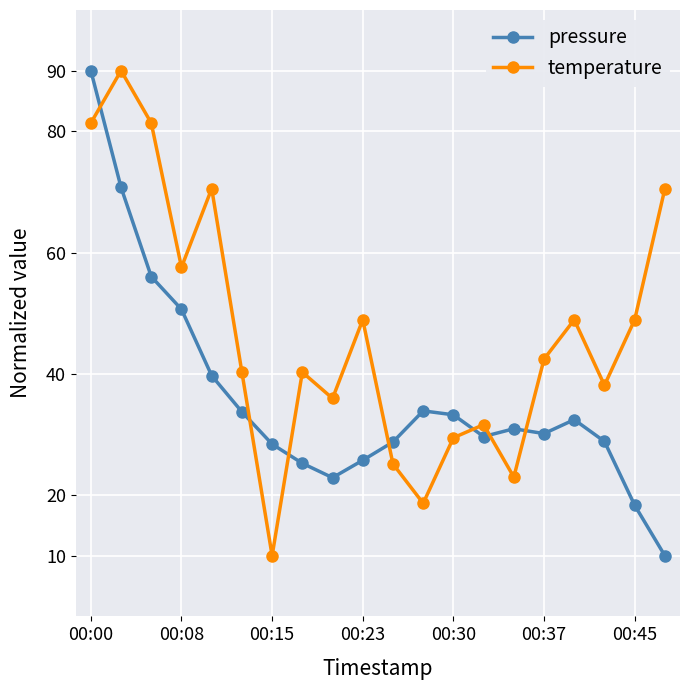

True or false: pressure has more than 0 points higher than both neighbors.

True